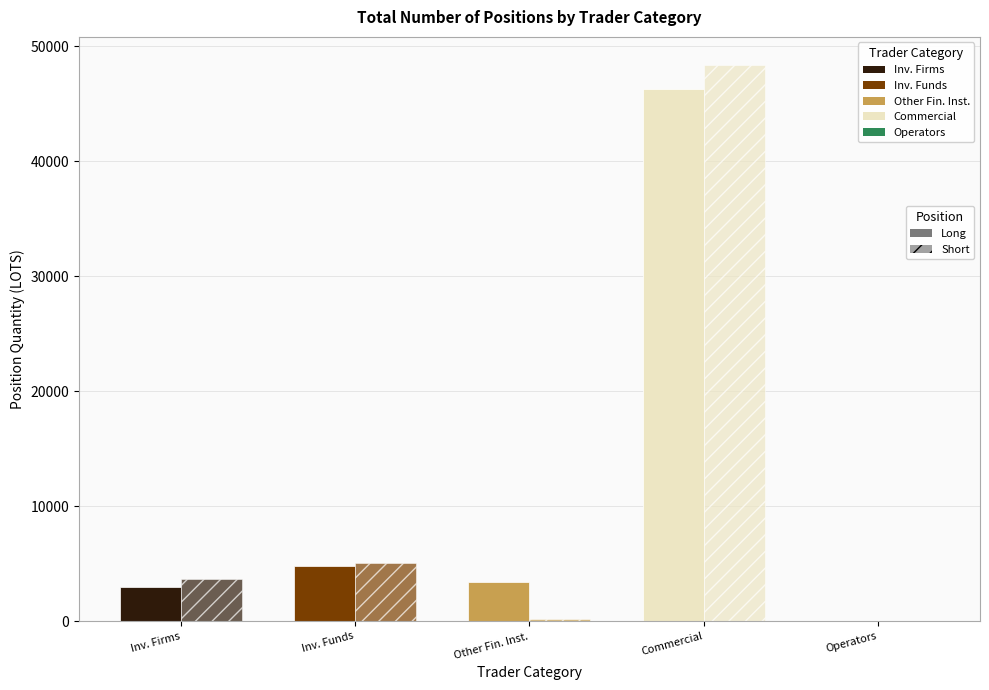

What is the difference between the maximum and second lowest values in the Long series?

43315.1